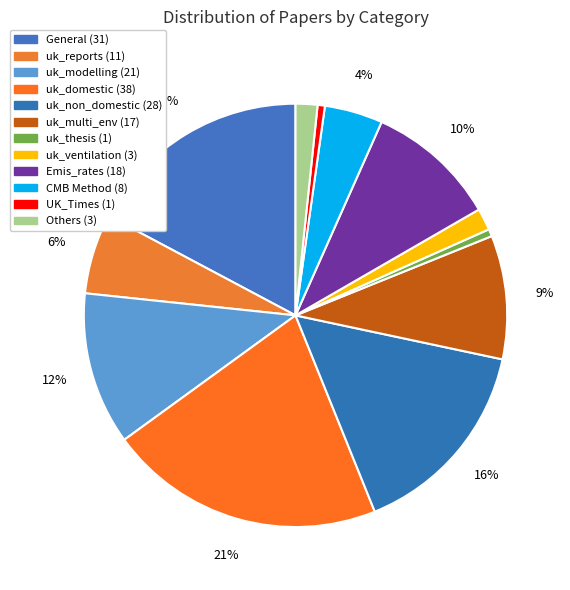

How many slices are in this pie chart?

12